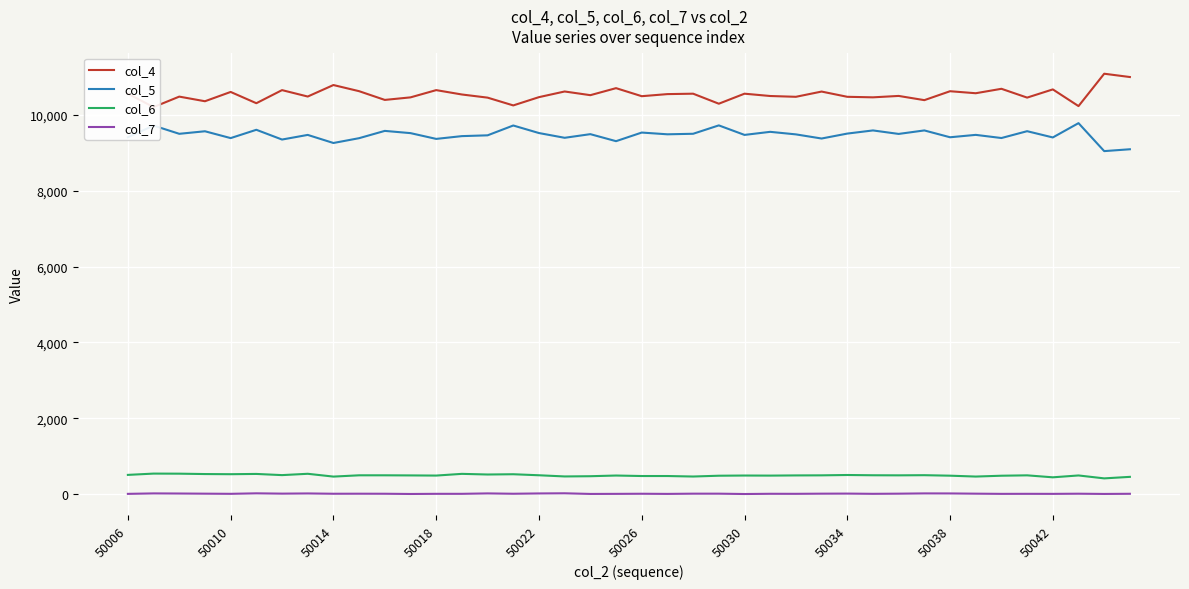

Reading left to right, transcribe all the data shown in this chart.

col_4: 10553	10201	10477	10355	10600	10303	10648	10479	10782	10620	10390	10457	10648	10533	10450	10245	10463	10612	10515	10700	10488	10543	10554	10290	10554	10493	10472	10610	10472	10458	10495	10384	10619	10566	10683	10451	10667	10227	11080	10993
col_5: 9406	9714	9497	9564	9384	9603	9346	9468	9255	9382	9574	9515	9363	9436	9457	9716	9517	9392	9488	9303	9530	9484	9498	9719	9468	9549	9482	9373	9503	9586	9494	9586	9406	9469	9386	9566	9401	9778	9041	9090
col_6: 511	545	543	533	529	536	505	540	466	500	500	497	493	538	521	528	501	470	476	494	481	481	468	489	494	492	497	499	508	501	499	503	490	467	489	499	447	496	419	459
col_7: 11	23	20	16	12	25	17	22	14	15	14	8	12	12	23	14	22	26	9	11	14	10	16	16	7	13	12	16	18	12	16	23	22	16	11	12	11	15	9	13